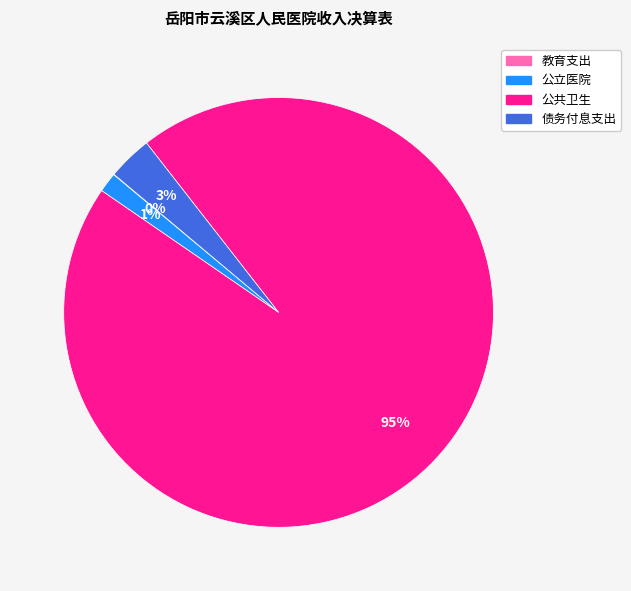

Combined, do 公共卫生 and 债务付息支出 account for over 50%?

Yes